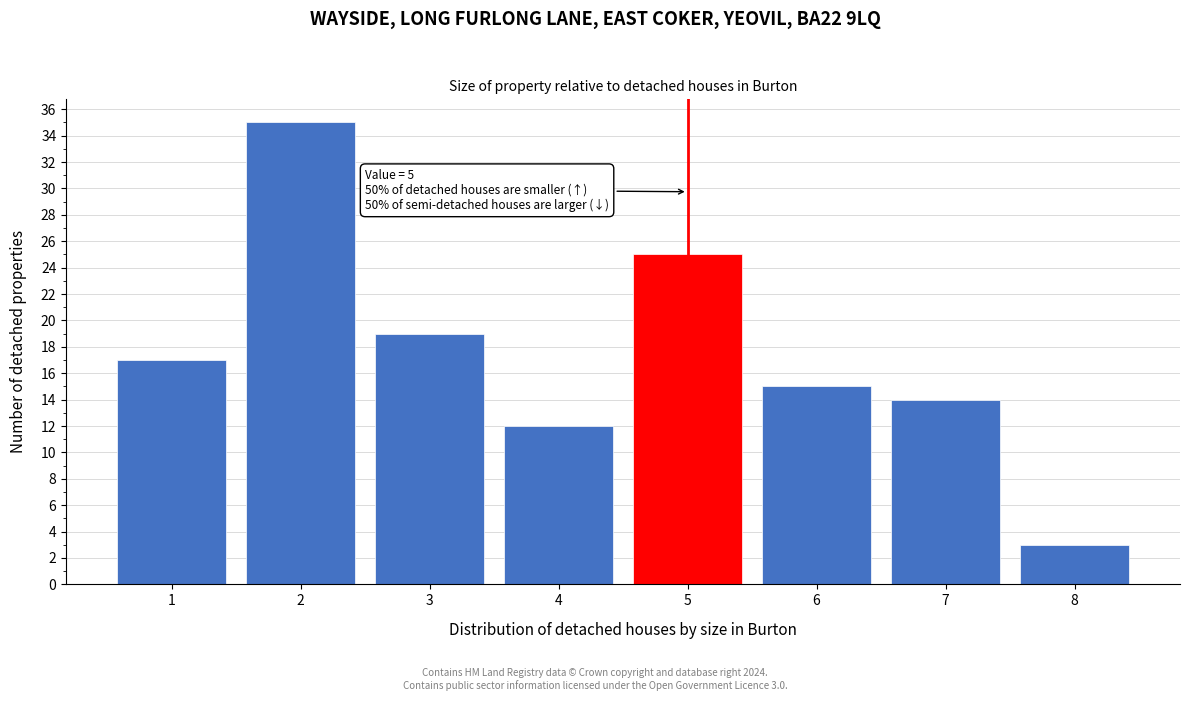

Reading left to right, what are all the values shown in this chart?

17	35	19	12	25	15	14	3